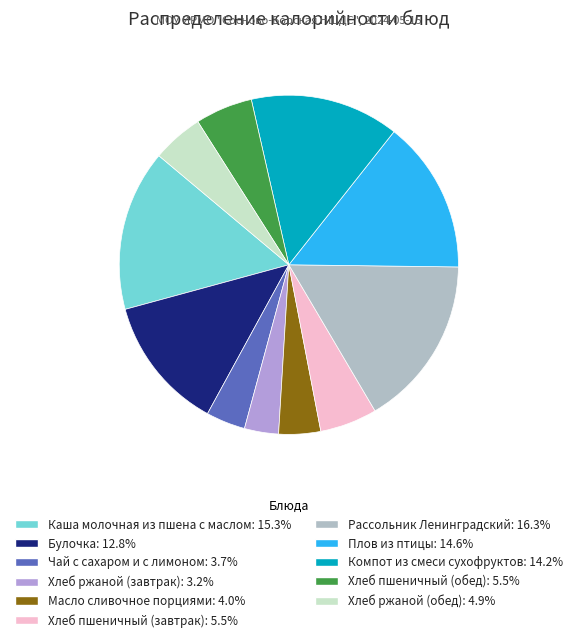

True or false: Хлеб ржаной (обед) accounts for 5% of the total.

True